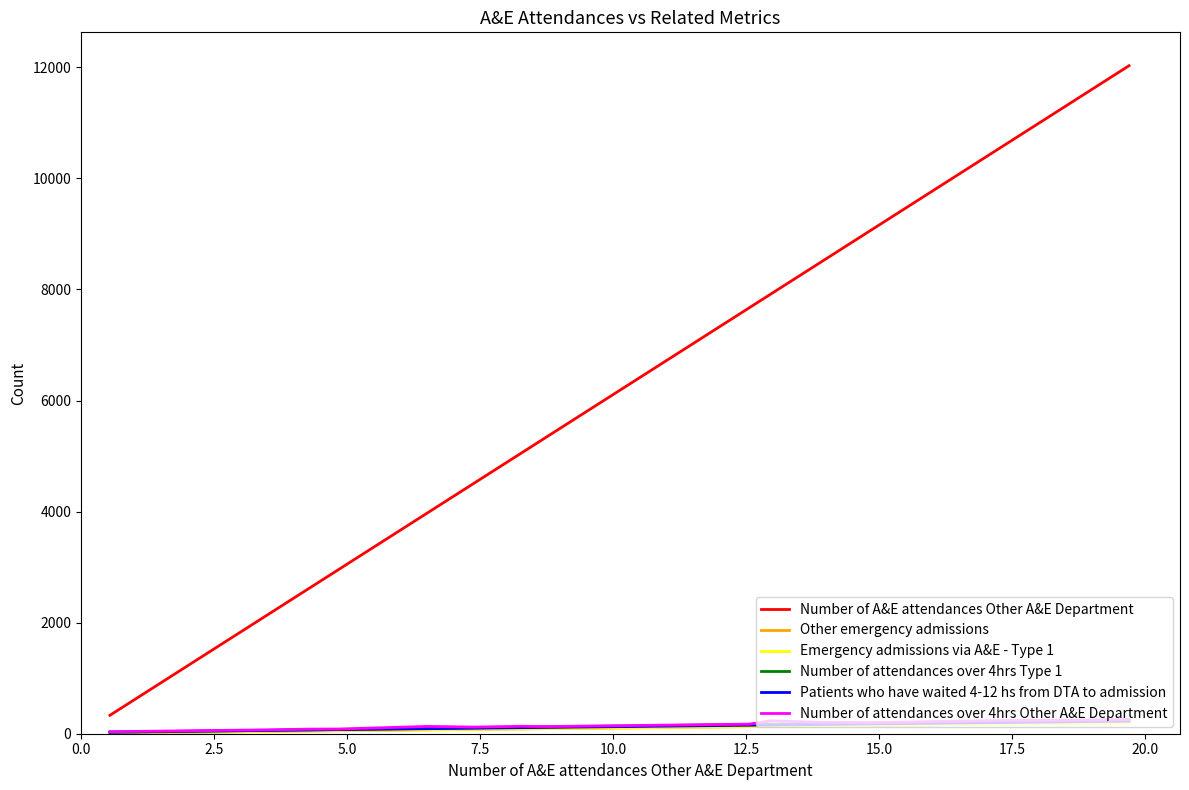

Which series has the widest spread of values?

Number of A&E attendances Other A&E Department